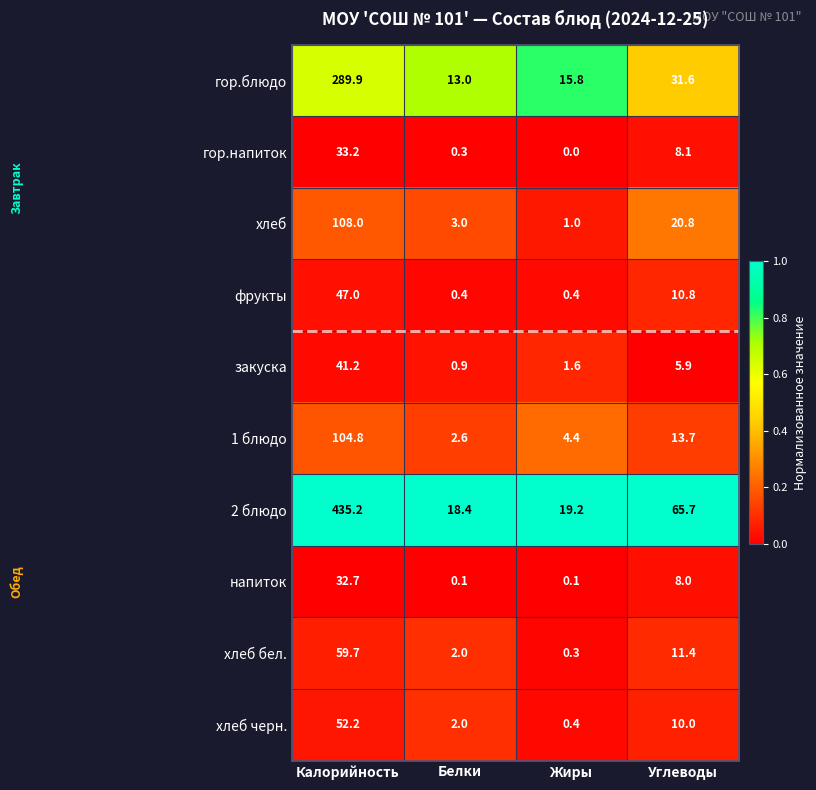

At Углеводы, list the series in order from largest to smallest.

2 блюдо, гор.блюдо, хлеб, 1 блюдо, хлеб бел., фрукты, хлеб черн., гор.напиток, напиток, закуска